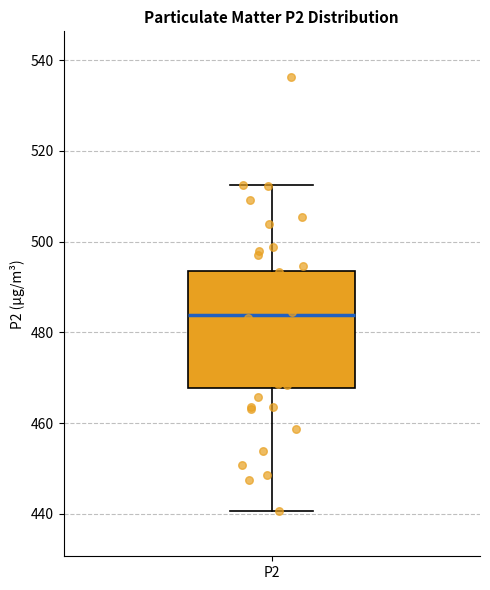

Where is the lower edge of the box for P2 on the y-axis? The values are not printed on the chart, so give them approximately, as read against the axis.

468